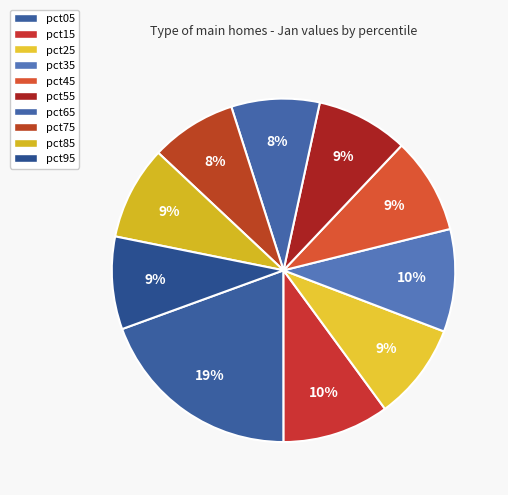

To the nearest percent, what portion does pct45 represent?

9%